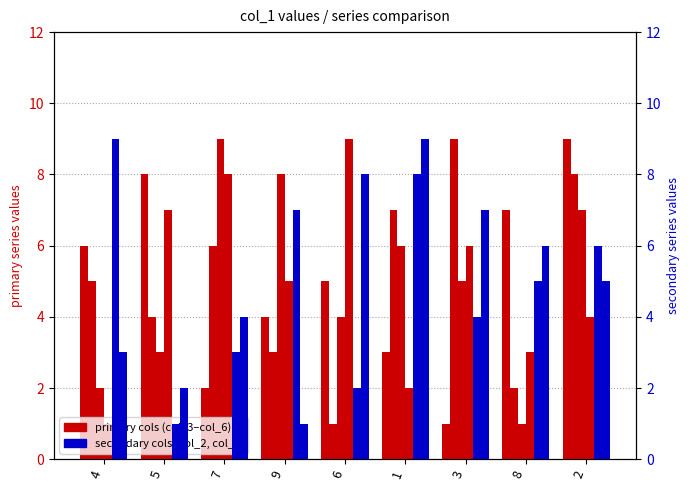

Read the col_5 value at 9.

8